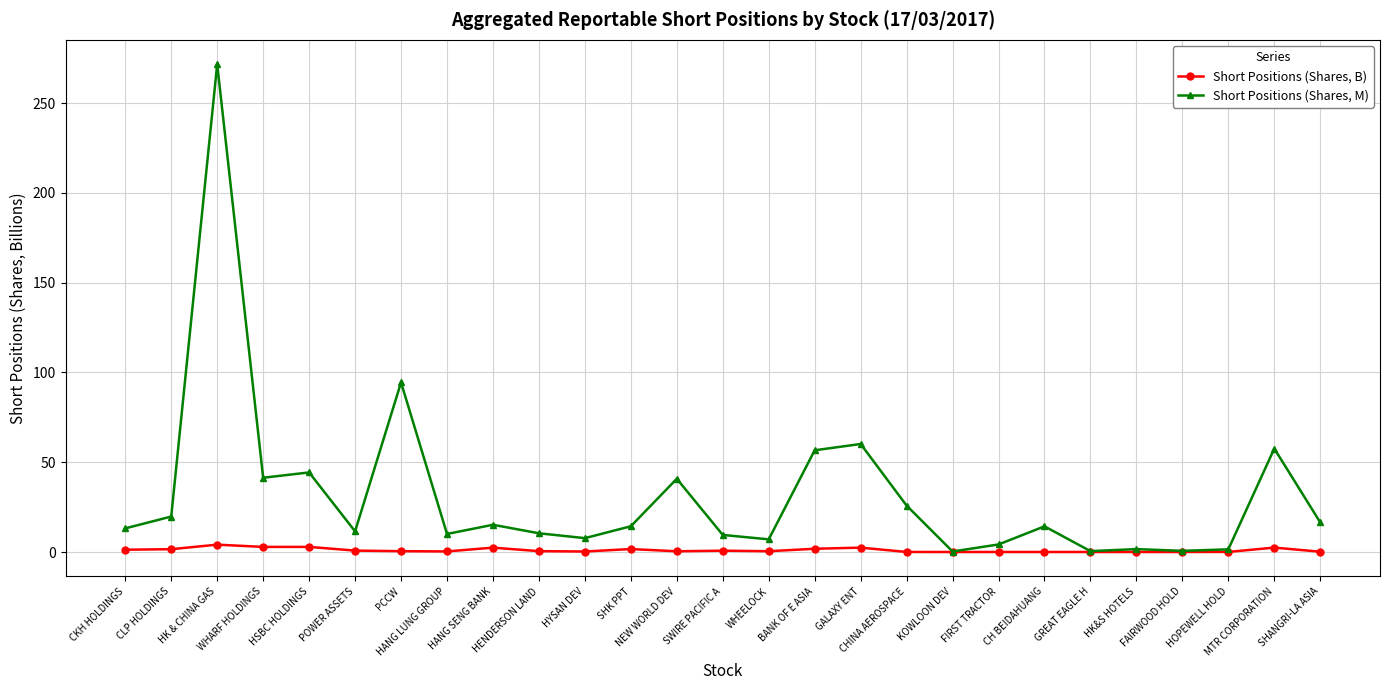

What is the sum of all Short Positions (Shares, M) values?

851.2